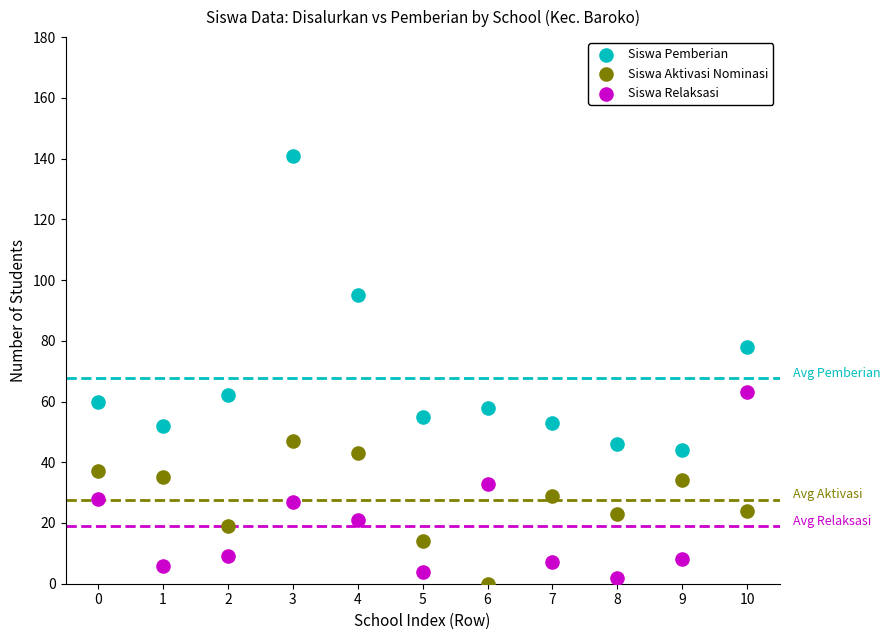

In the Siswa Pemberian series, what Y value is closest to 92?

95